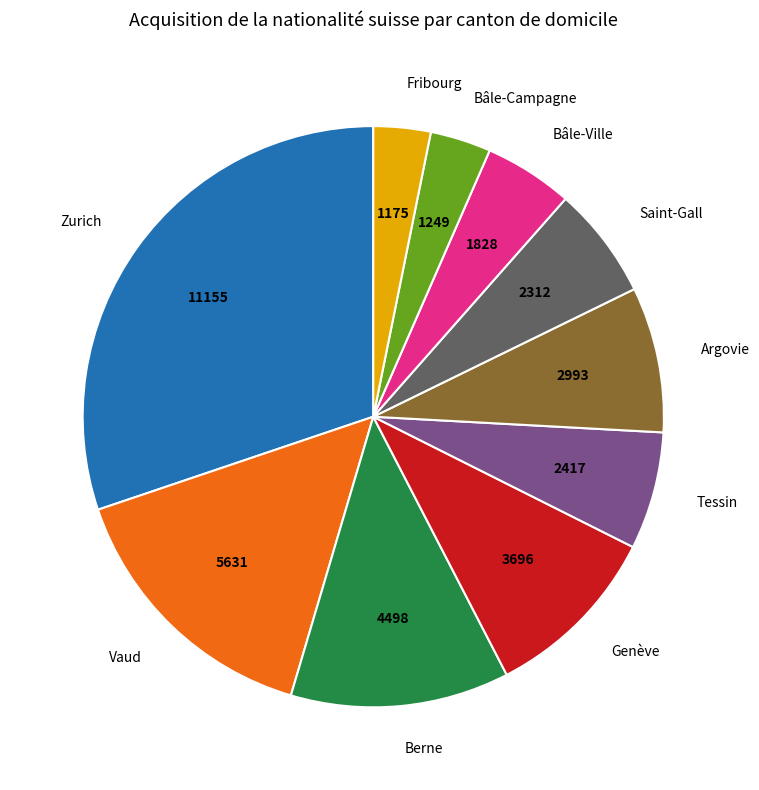

Which has a higher value, Berne or Argovie?

Berne